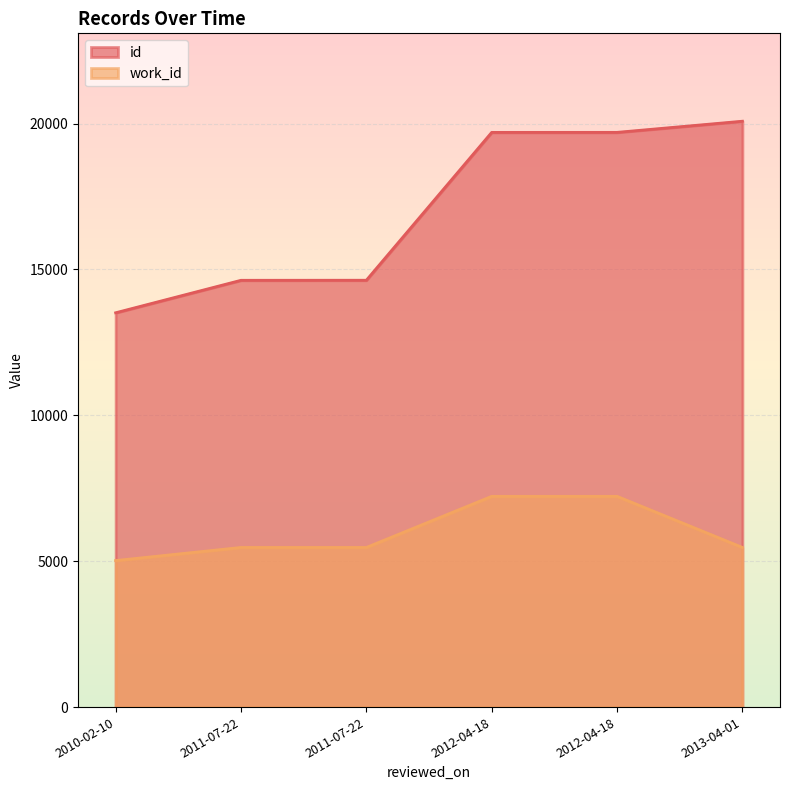

True or false: work_id and id cross at least once.

False